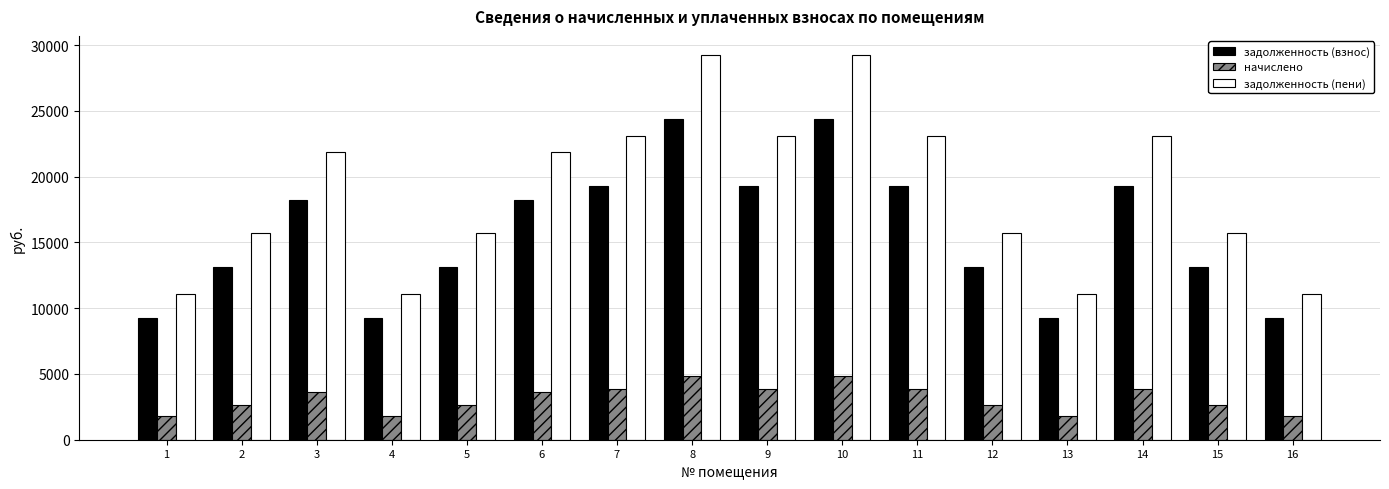

Rank the series by their average value, from highest to lowest.

задолженность (пени), задолженность (взнос), начислено